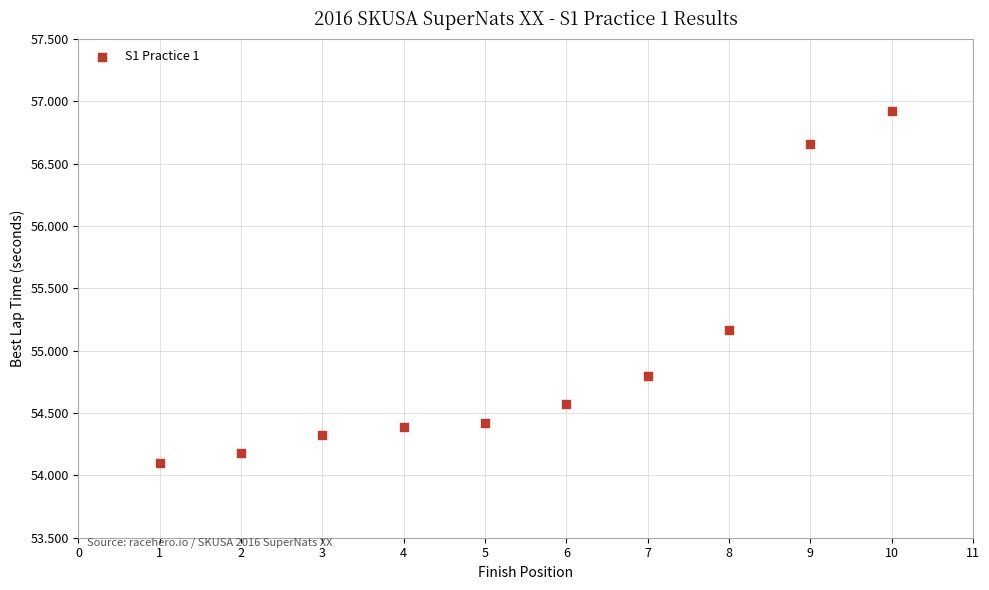

What is the average Y value?

55.0